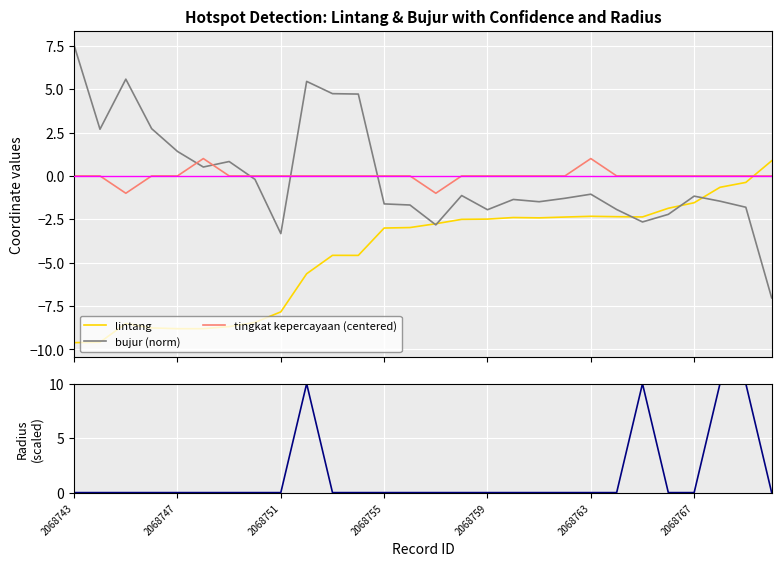

Reading left to right, what are all the values shown in this chart?

lintang: -9.6	-9.6	-8.5	-8.8	-8.8	-8.8	-8.7	-8.5	-7.8	-5.6	-4.6	-4.6	-3.0	-3.0	-2.8	-2.5	-2.5	-2.4	-2.4	-2.4	-2.3	-2.4	-2.4	-1.9	-1.5	-0.7	-0.4	0.9
bujur (norm): 7.5	2.7	5.6	2.7	1.4	0.5	0.8	-0.2	-3.3	5.5	4.7	4.7	-1.6	-1.7	-2.8	-1.1	-1.9	-1.4	-1.5	-1.3	-1.1	-1.9	-2.7	-2.2	-1.2	-1.5	-1.8	-7.0
tingkat kepercayaan (centered): 0.0	0.0	-1.0	0.0	0.0	1.0	0.0	0.0	0.0	0.0	0.0	0.0	0.0	0.0	-1.0	0.0	0.0	0.0	0.0	0.0	1.0	0.0	0.0	0.0	0.0	0.0	0.0	0.0
radius kemungkinan (scaled): 0.0	0.0	0.0	0.0	0.0	0.0	0.0	0.0	0.0	10.0	0.0	0.0	0.0	0.0	0.0	0.0	0.0	0.0	0.0	0.0	0.0	0.0	10.0	0.0	0.0	10.0	10.0	0.0